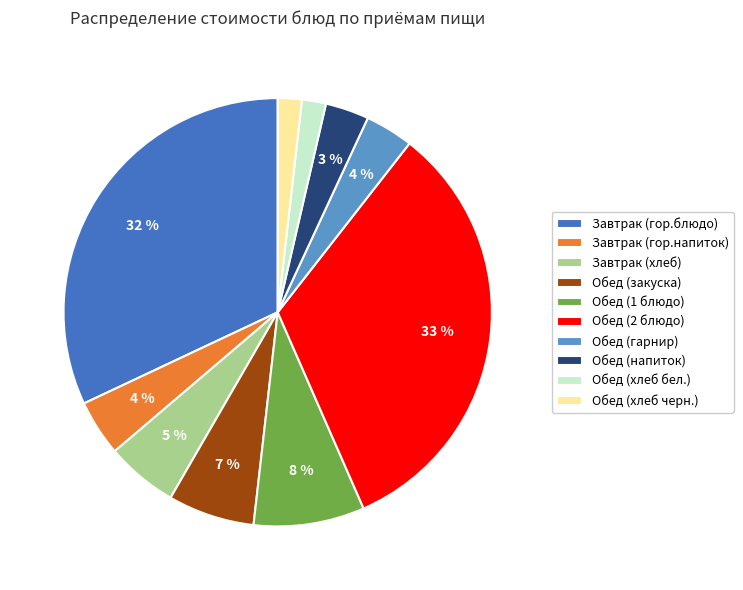

Combined, do Завтрак (гор.блюдо) and Обед (1 блюдо) account for over 50%?

No